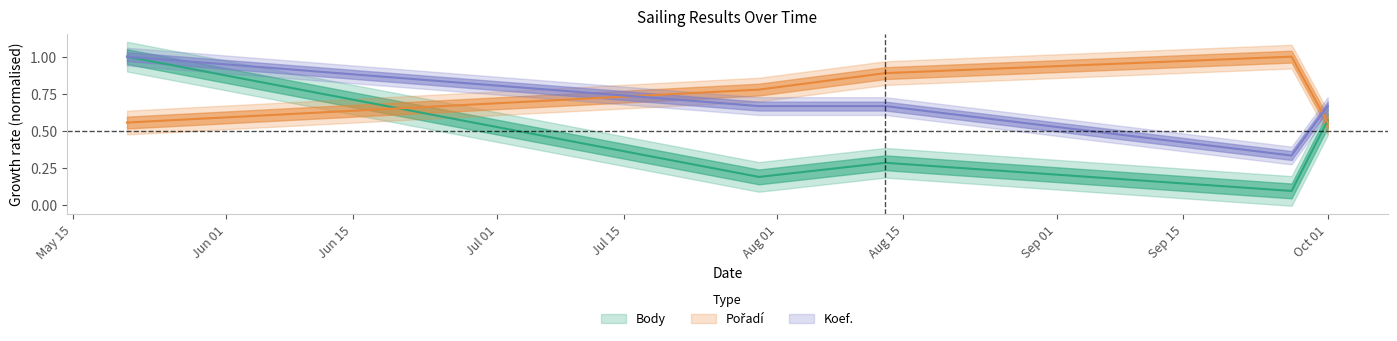

How many distinct data groups are displayed?

3